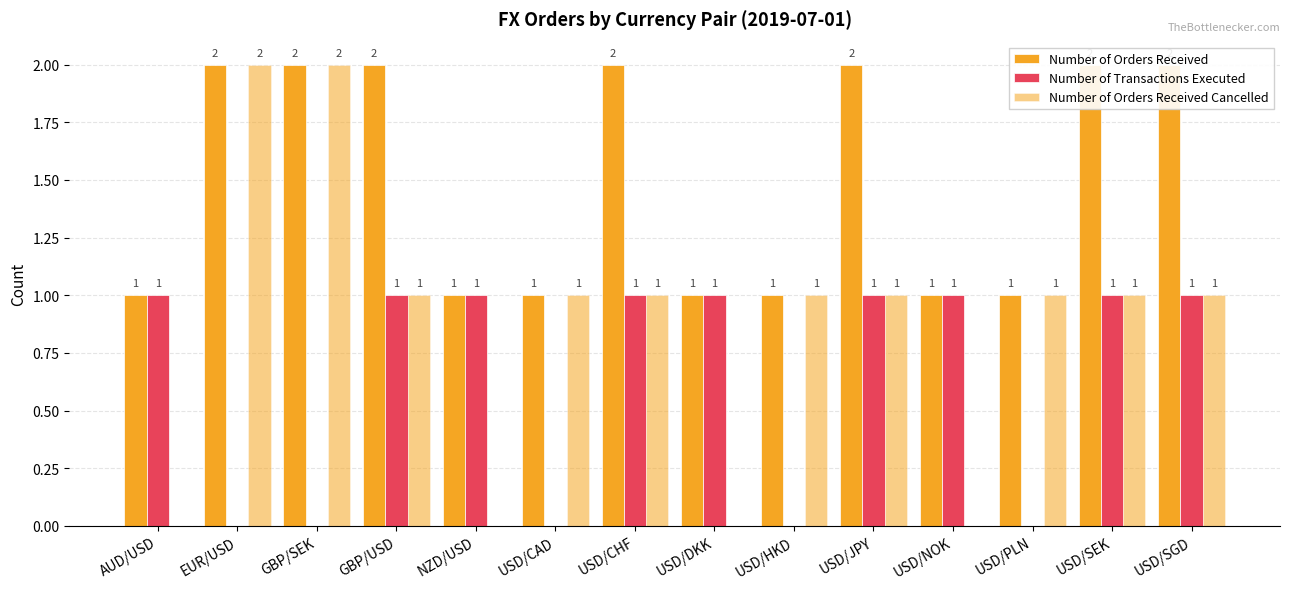

What is the maximum value for Number of Transactions Executed?

1